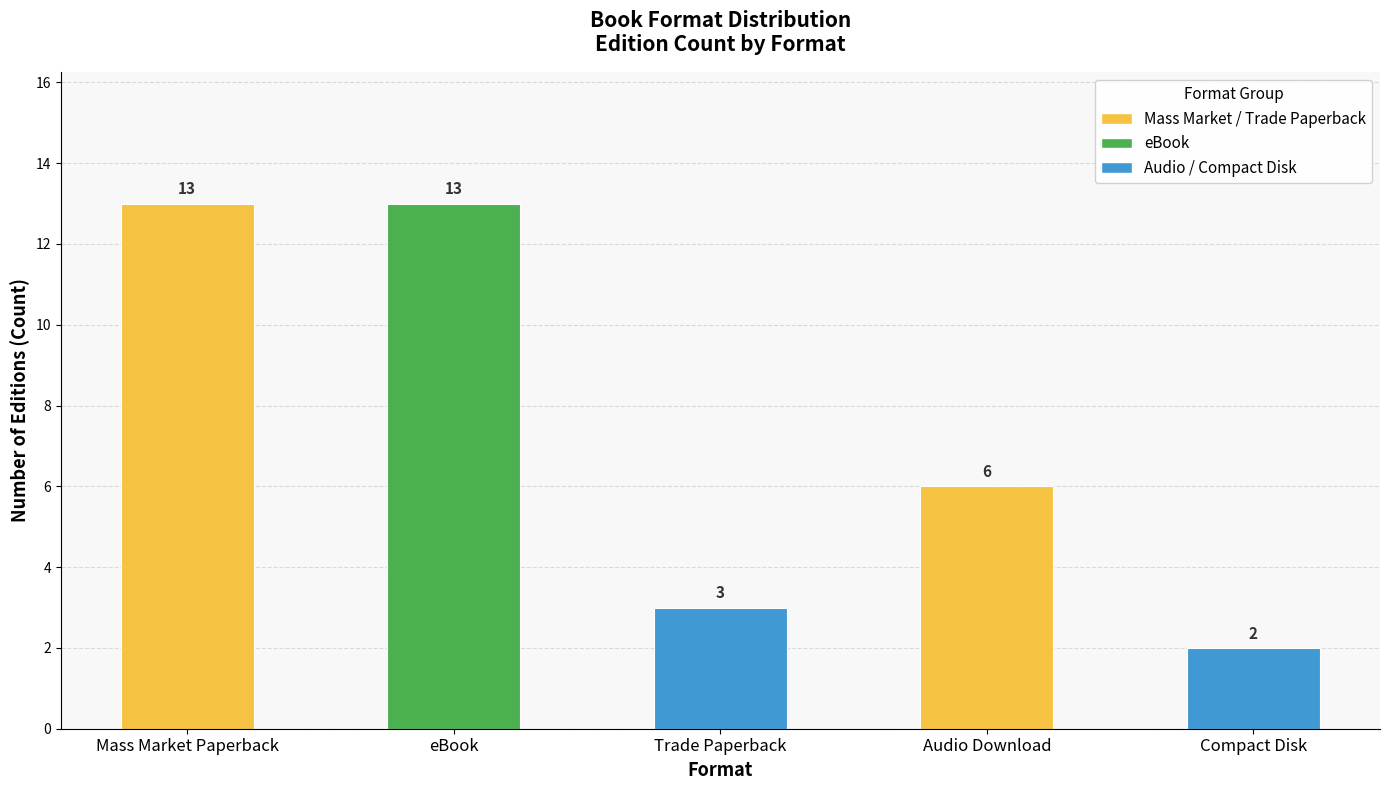

How many distinct data groups are displayed?

1